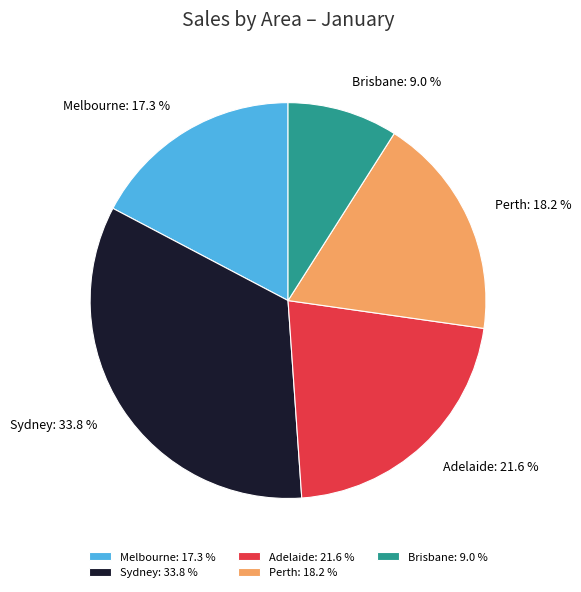

To the nearest percent, what percentage of the pie is Melbourne?

17%